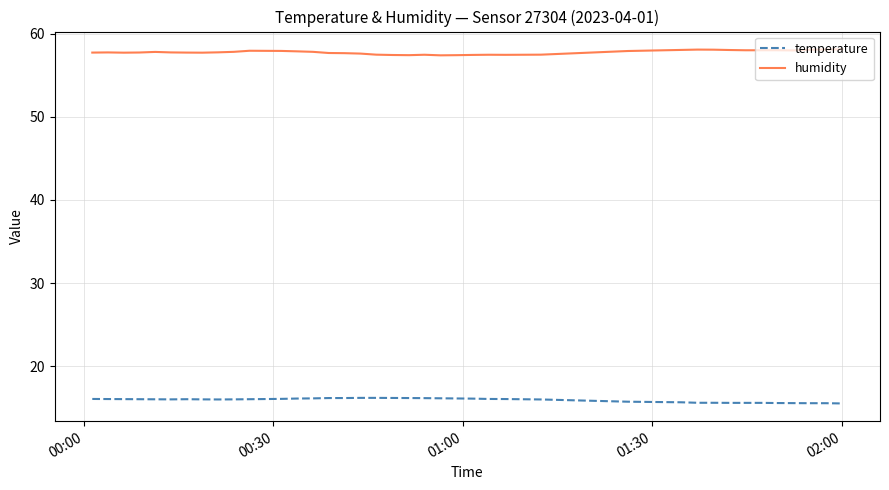

What are all the series names shown in the legend?

temperature, humidity